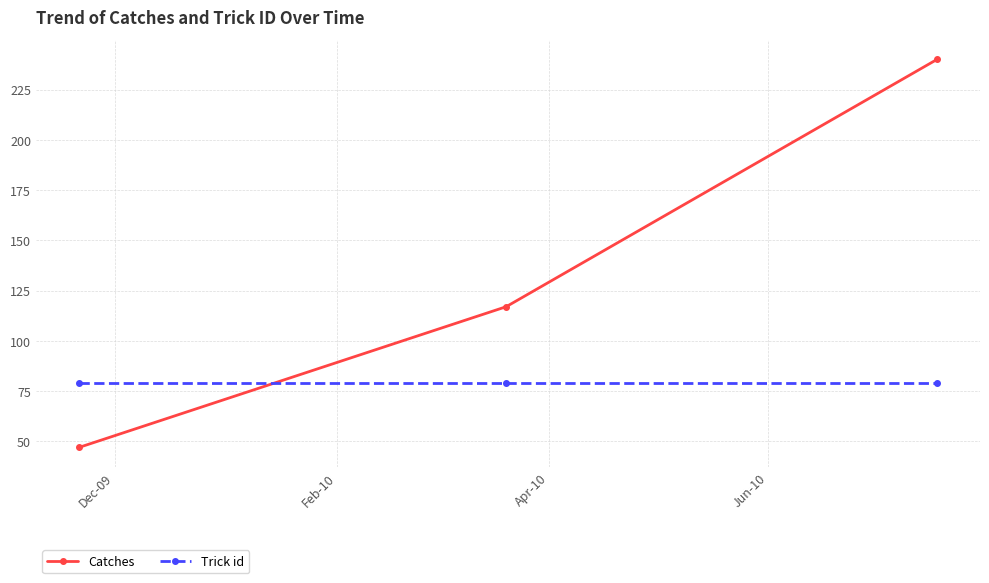

List the series in order of their peak value, lowest first.

Trick id, Catches